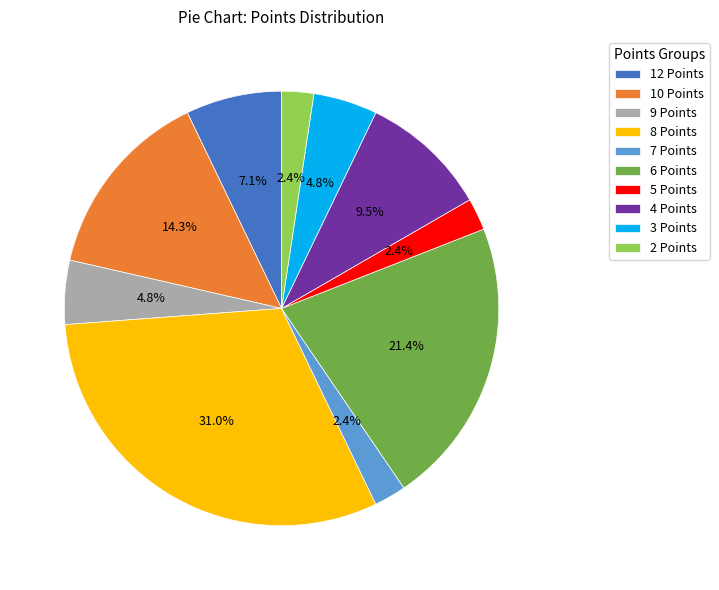

To the nearest percent, what is the combined percentage of 12 Points and 9 Points?

12%